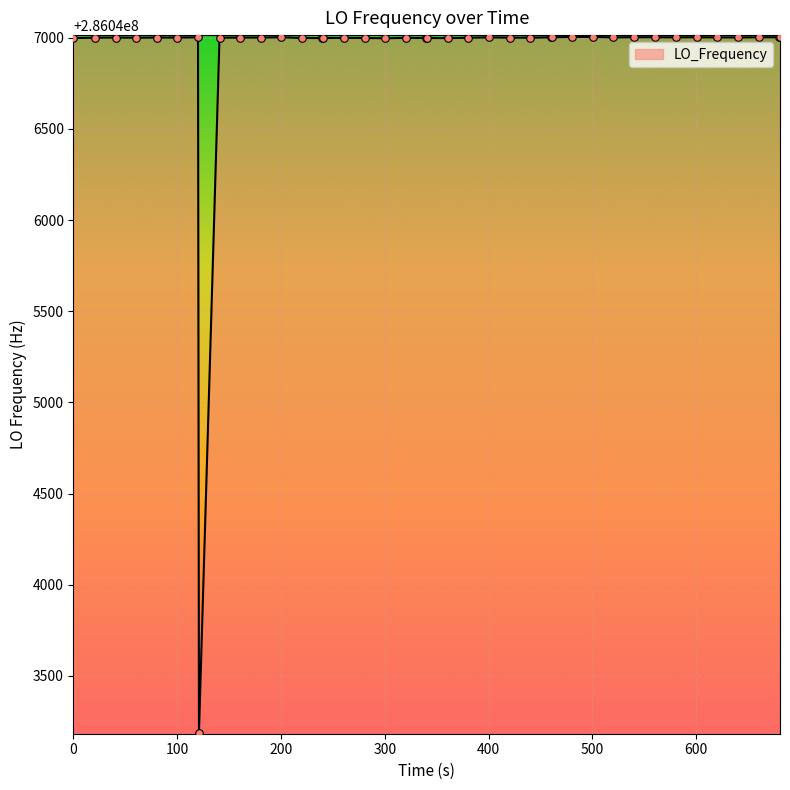

What is the smallest value displayed?

286043187.8